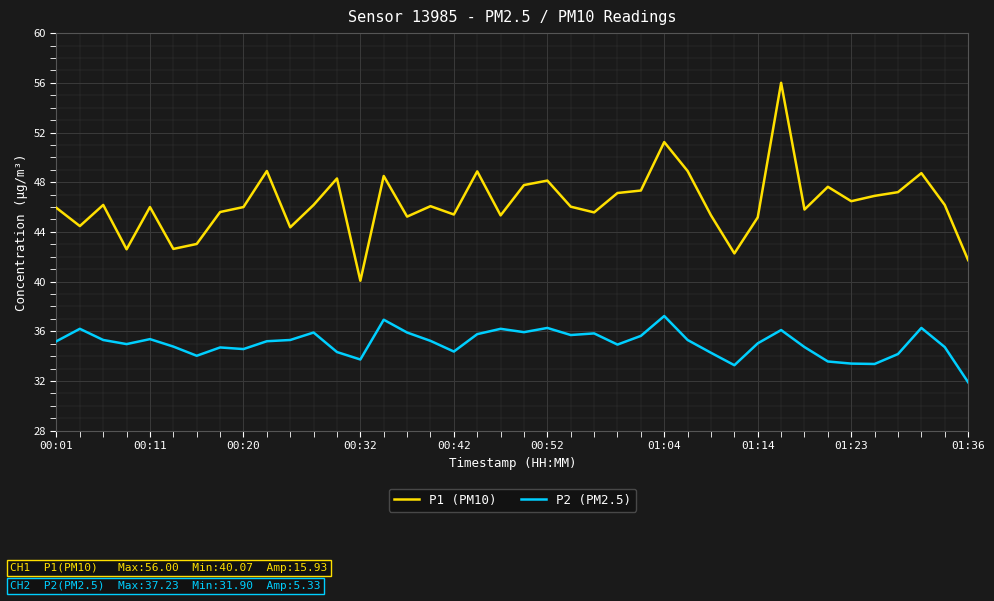

What is the highest value of the P1 (PM10) series?

56.0